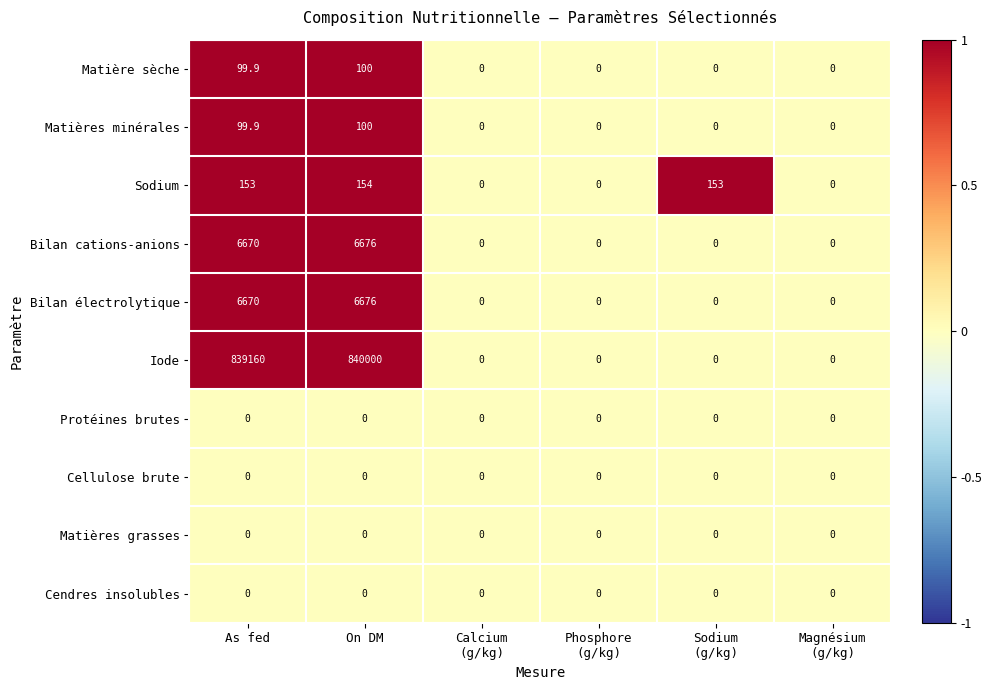

True or false: Matières minérales has a value of 100.0 at On DM.

True